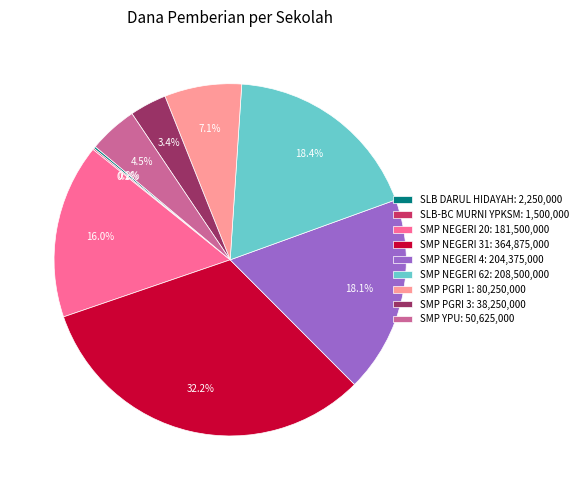

How much of the chart is everything except SMP PGRI 1: 80,250,000?

92.9%